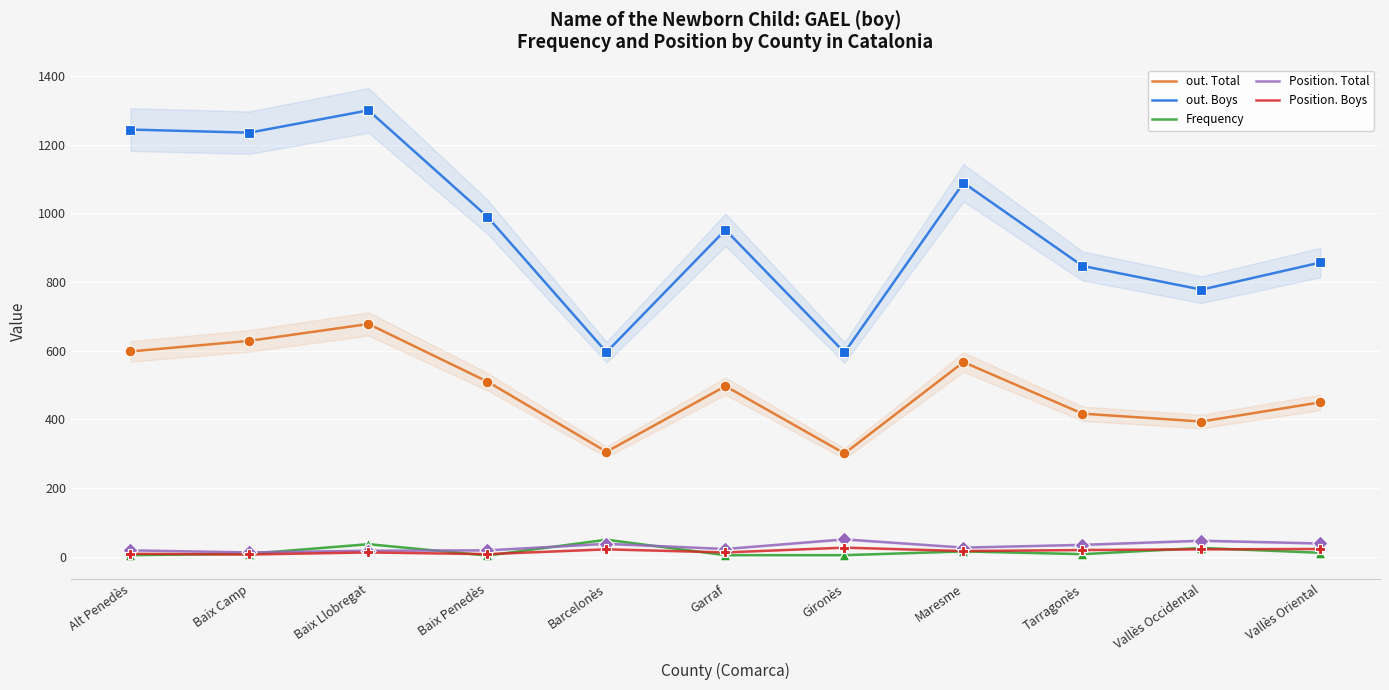

Which series has the largest total across all categories?

out. Boys